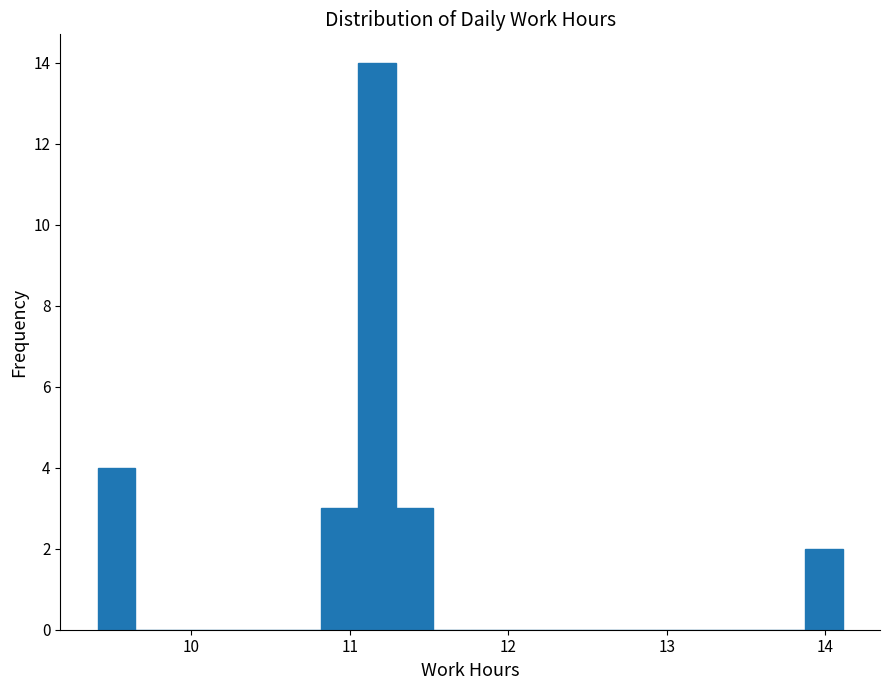

Read against the x-axis, roughly where is the centre of the tallest bar?

11.2